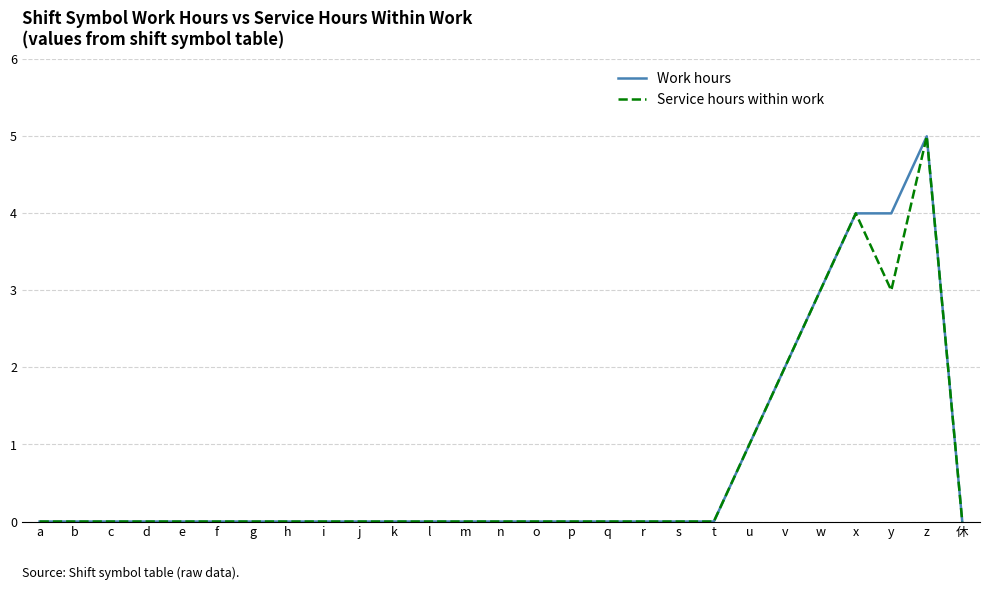

At which category is the sum across all series the highest?

z